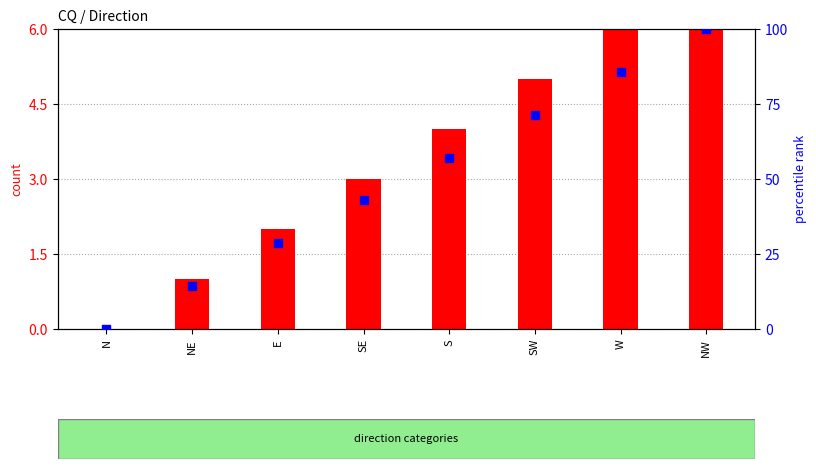

What are all the series names shown in the legend?

count, percentile rank within the sample